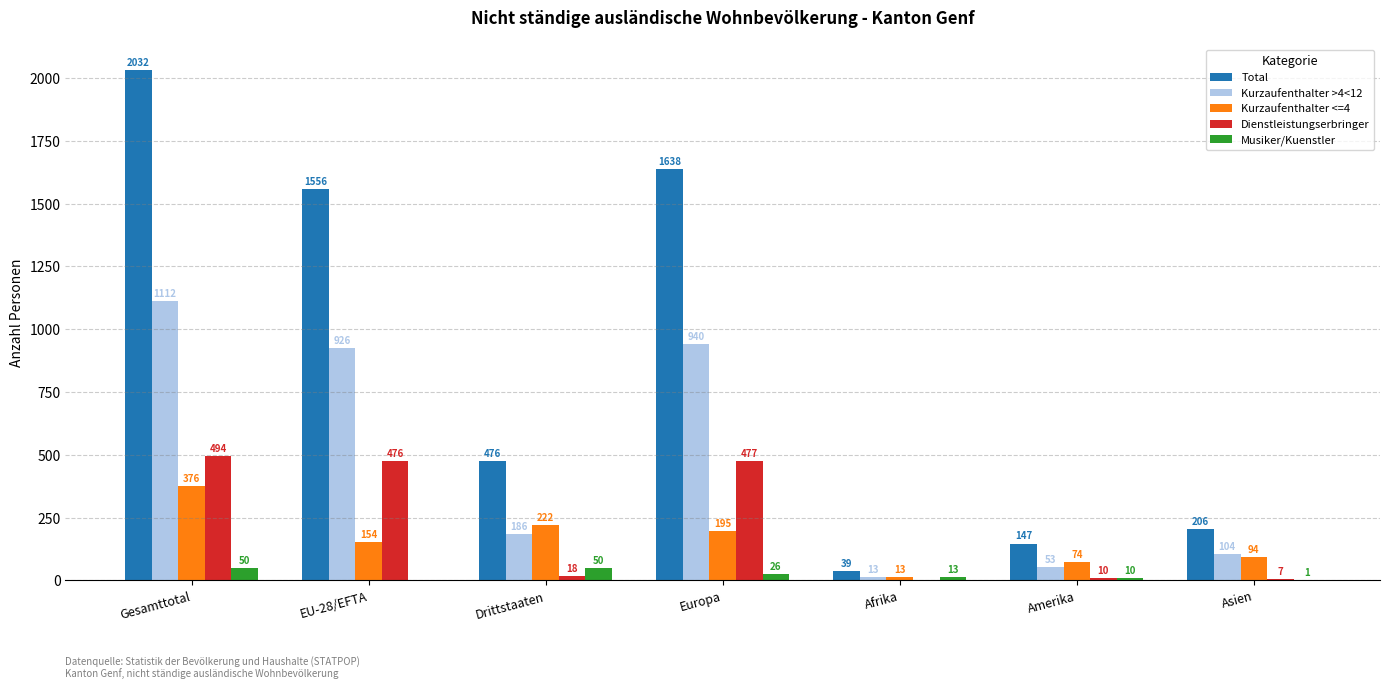

At which label does Dienstleistungserbringer first exceed 18?

Gesamttotal